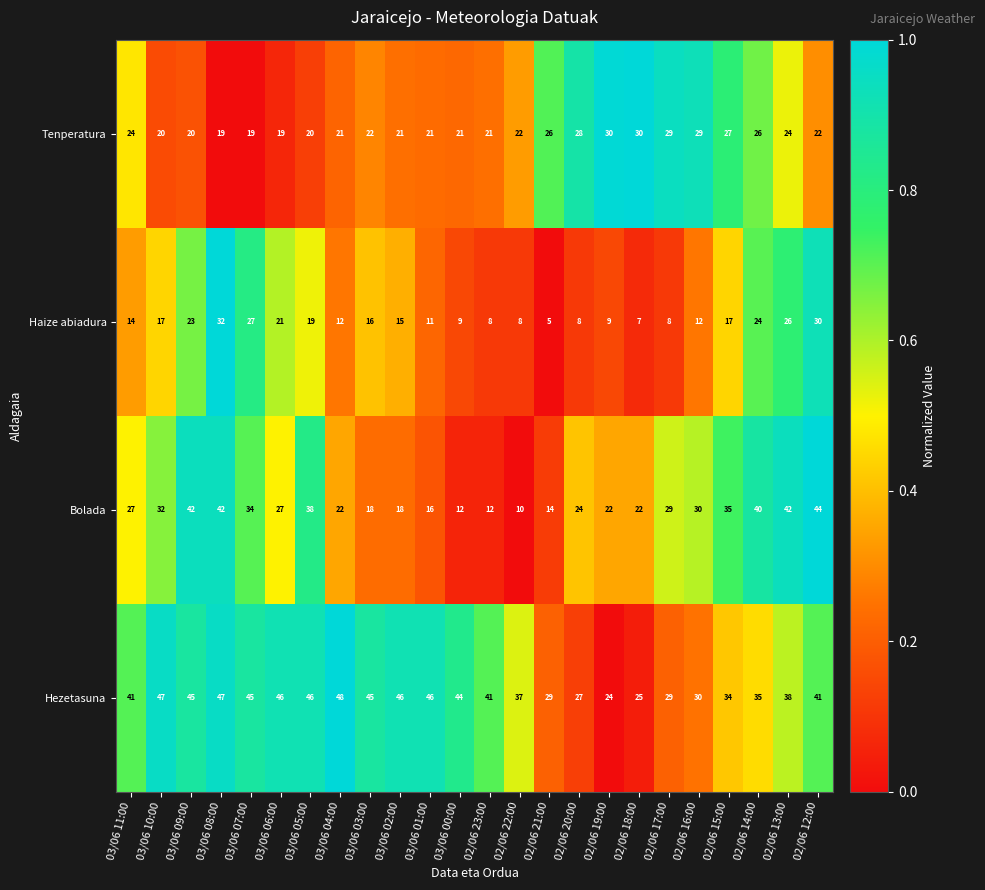

At which category is the sum across all series the highest?

03/06 08:00